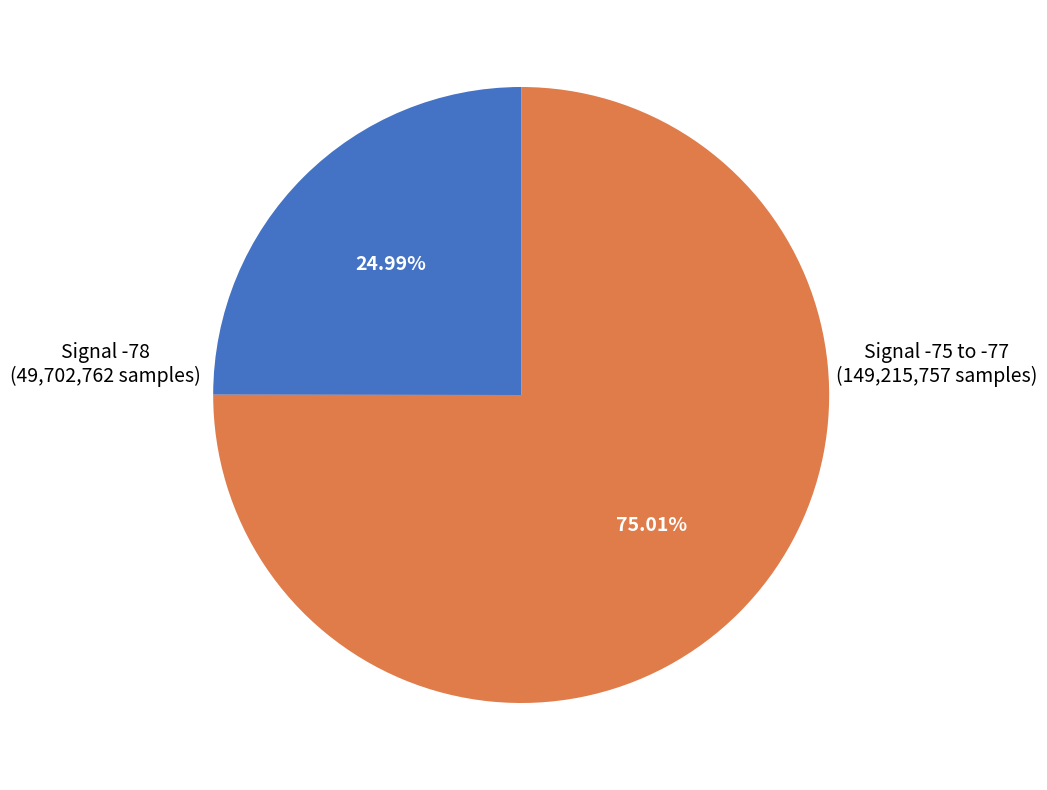

How many slices are in this pie chart?

2